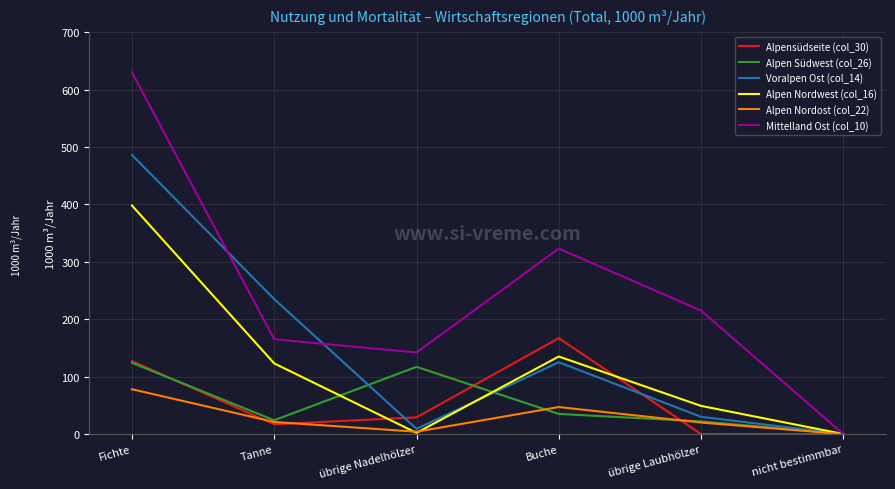

Which label corresponds to the largest value in the chart?

Fichte